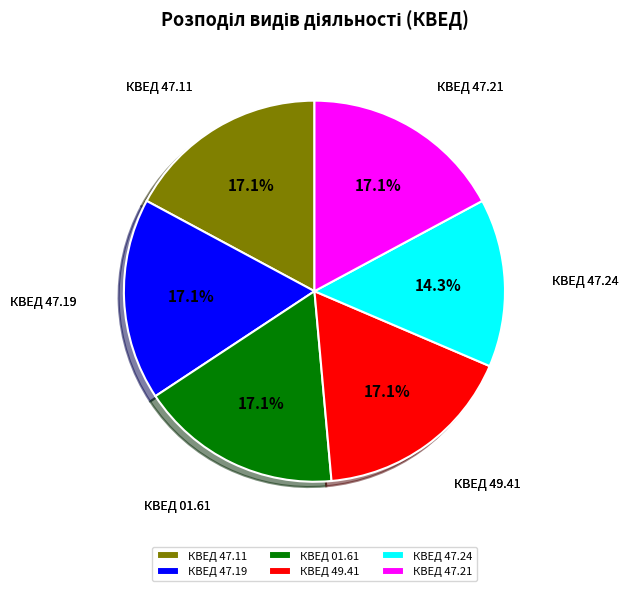

To the nearest percent, what is the average slice percentage?

17%